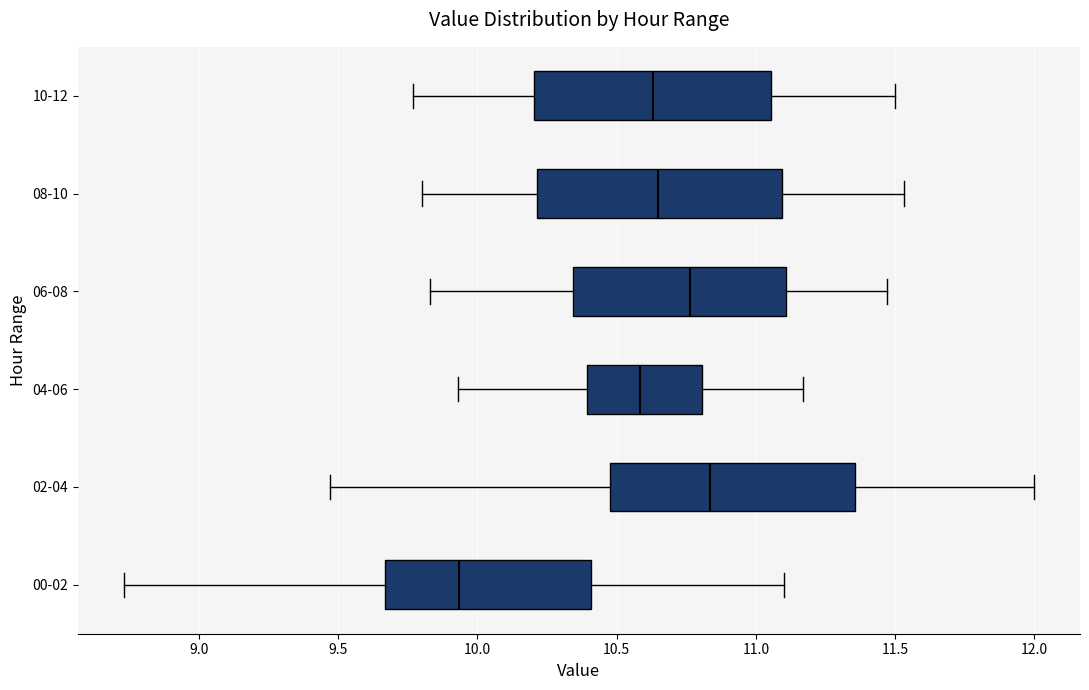

Reading bottom to top, read every box against the x-axis: the position of its median line, the range the box covers, and the ends of its whiskers. The values are not printed on the chart, so give them approximately, as read against the axis.

00-02: median 9.95, box 9.65 to 10.40, whiskers 8.75 to 11.10
02-04: median 10.85, box 10.50 to 11.35, whiskers 9.45 to 12.00
04-06: median 10.60, box 10.40 to 10.80, whiskers 9.95 to 11.15
06-08: median 10.75, box 10.35 to 11.10, whiskers 9.85 to 11.45
08-10: median 10.65, box 10.20 to 11.10, whiskers 9.80 to 11.55
10-12: median 10.65, box 10.20 to 11.05, whiskers 9.75 to 11.50